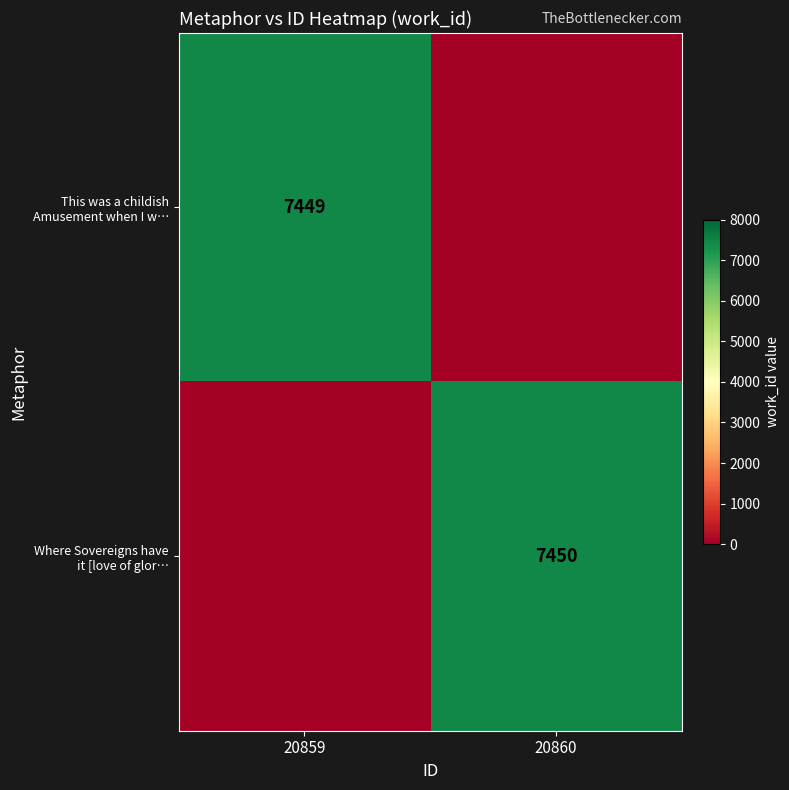

The value of This was a childish Amusement when I w… at 20859 is 11494. True or false?

False